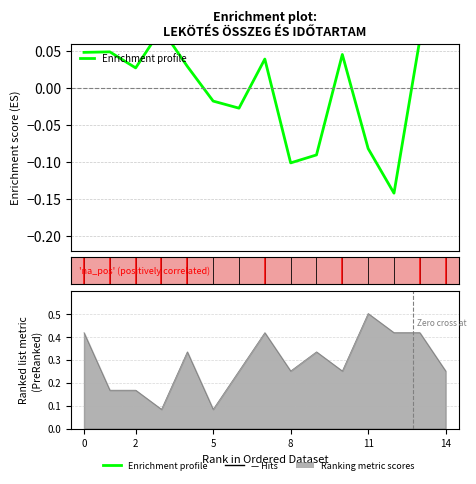

Reading right to left, what are all the values shown in this chart?

0.1	0.1	-0.1	-0.1	0.0	-0.1	-0.1	0.0	-0.0	-0.0	0.0	0.1	0.0	0.0	0.0